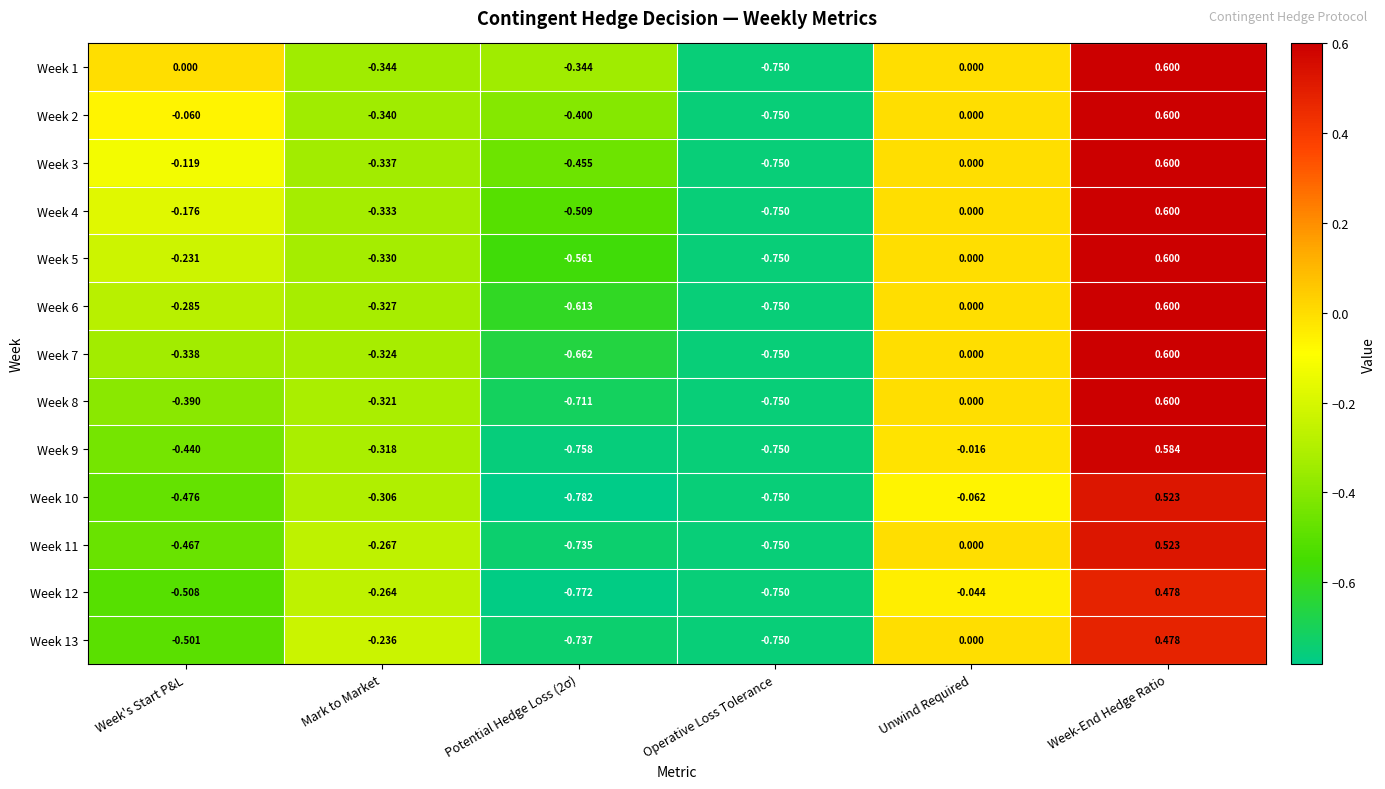

At which category is the sum across all series the highest?

Week-End Hedge Ratio